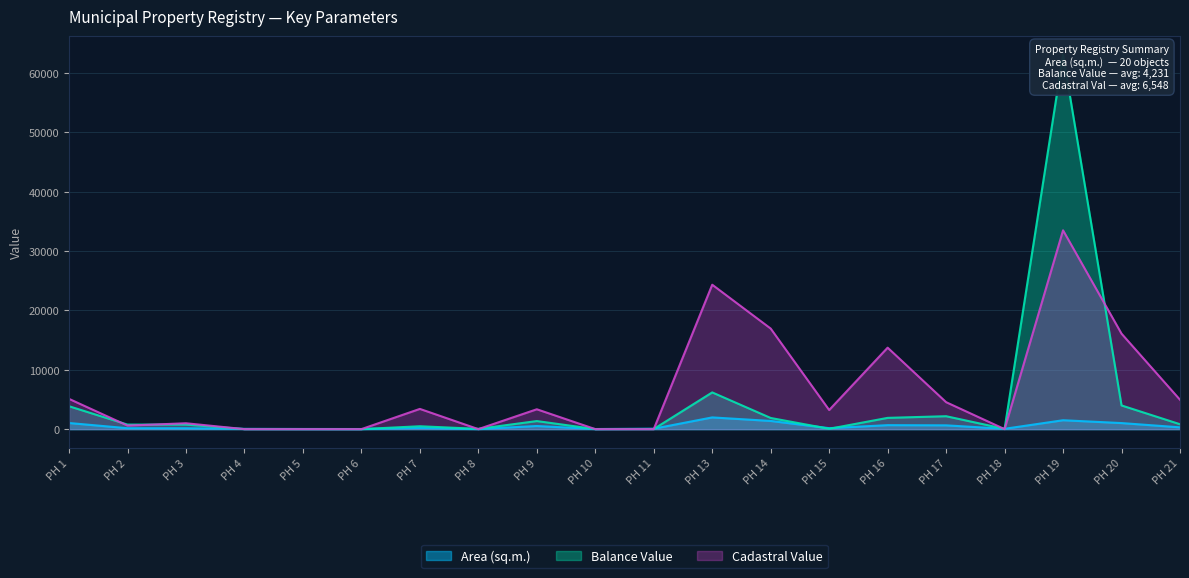

Rank the series at РН 3 from lowest to highest value.

Area (sq.m.), Balance Value, Cadastral Value